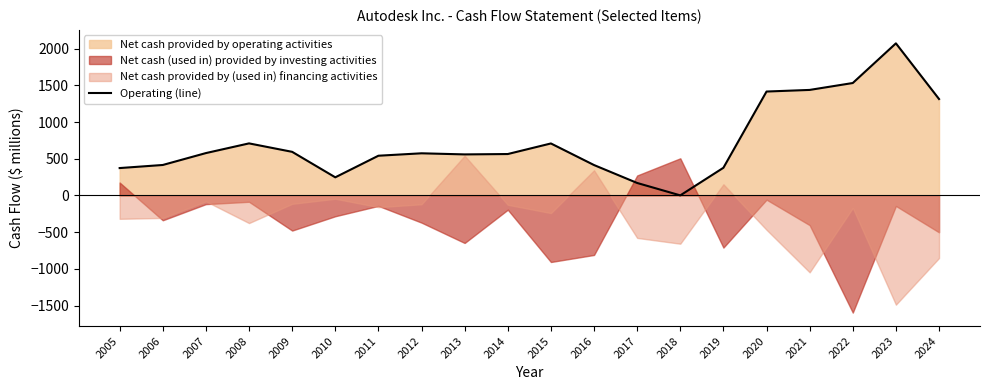

Approximately how many times larger is the value at 2022 compared to 2009?

2.6